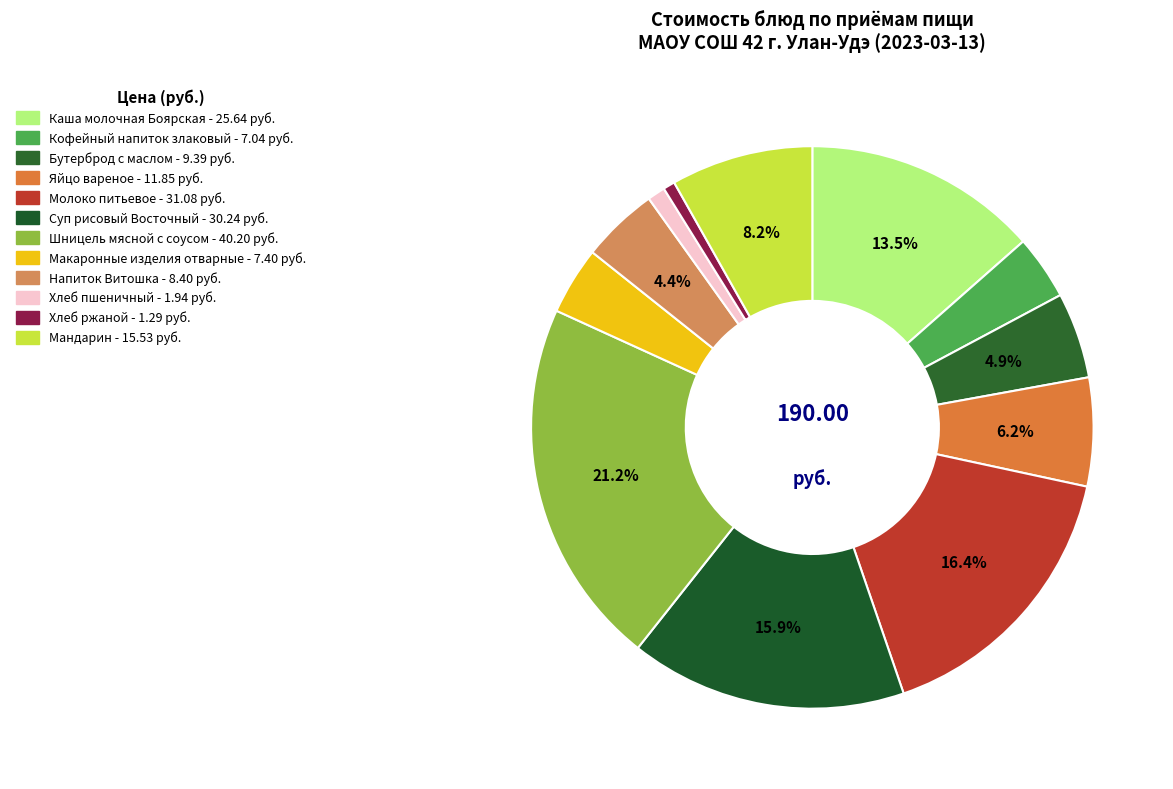

Which slice is the smallest?

Хлеб ржаной